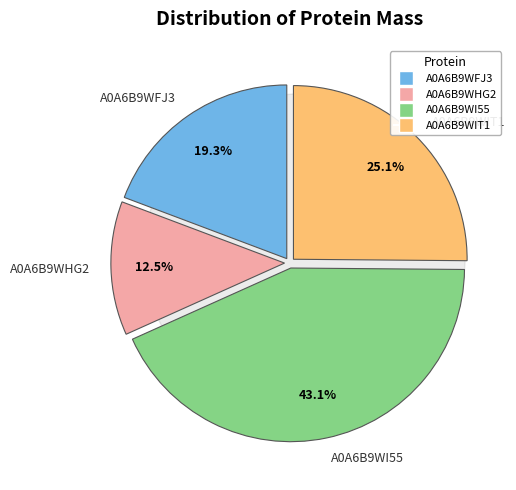

How many slices are in this pie chart?

4